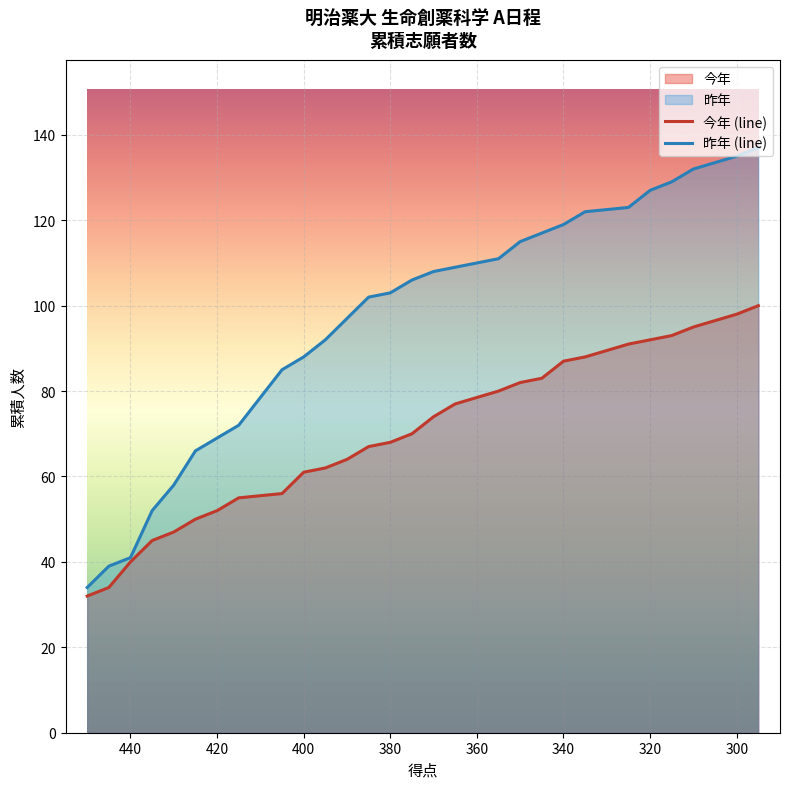

What is the value of the 今年 (line) point at the 1st from the left?

32